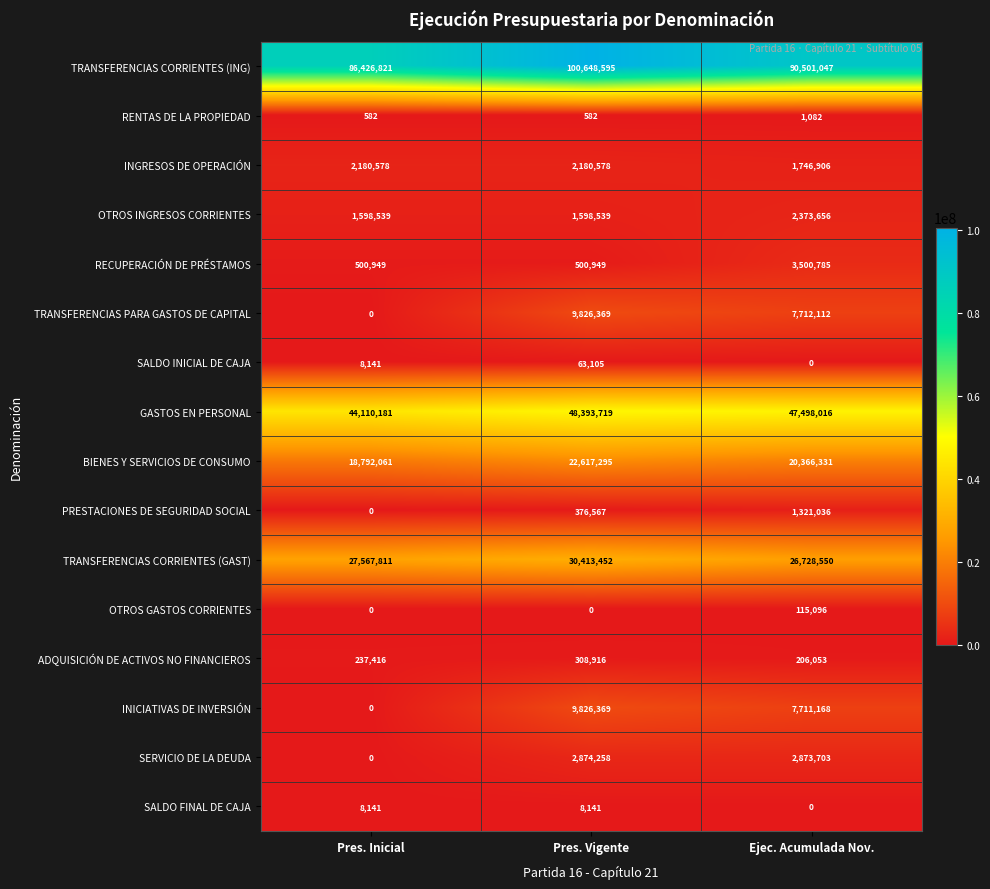

What is the maximum value shown in the chart?

100648595